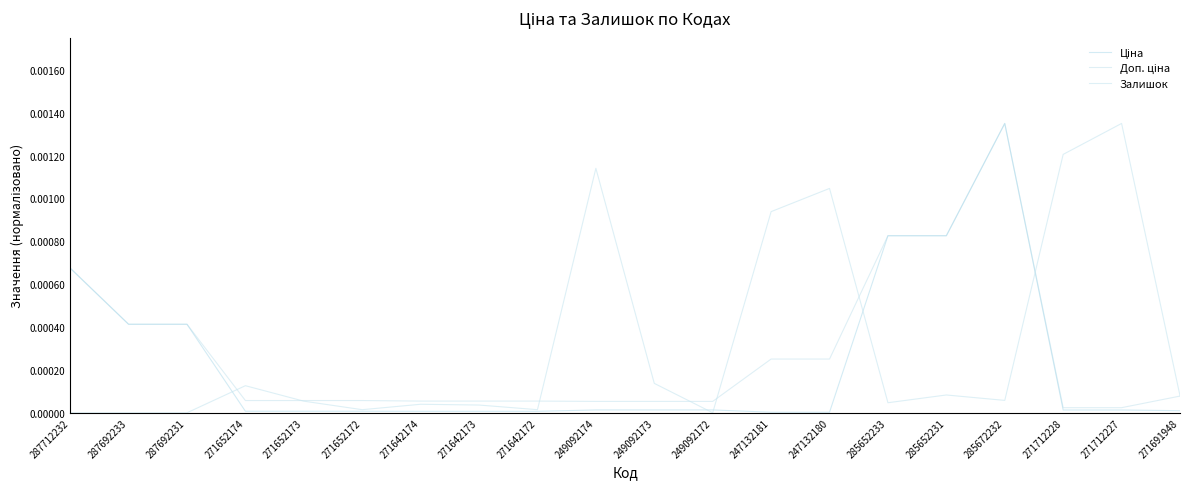

Is the value of Залишок at 285652233 greater than the value of Доп. ціна at 271642172?

No